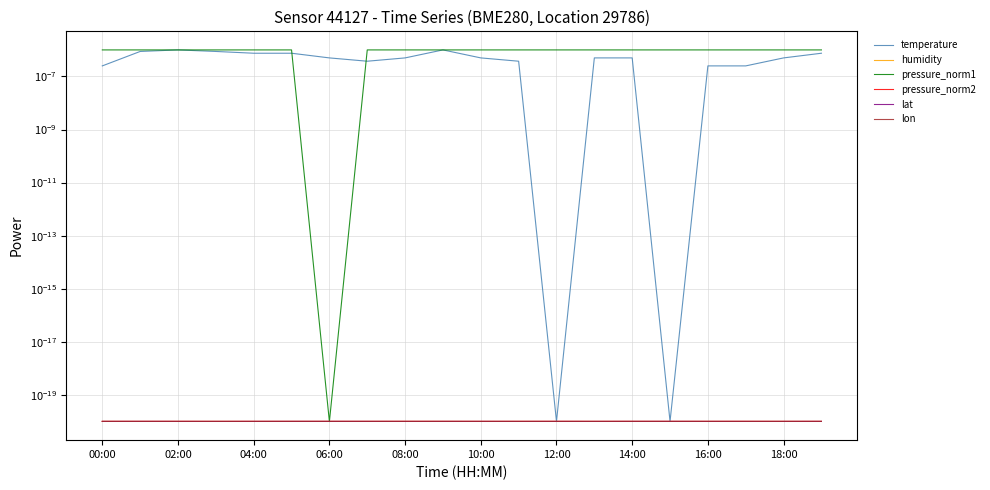

Reading right to left, extract all data points from this chart.

temperature: 0.0	0.0	0.0	0.0	0.0	0.0	0.0	0.0	0.0	0.0	0.0	0.0	0.0	0.0	0.0	0.0	0.0	0.0	0.0	0.0
humidity: 0.0	0.0	0.0	0.0	0.0	0.0	0.0	0.0	0.0	0.0	0.0	0.0	0.0	0.0	0.0	0.0	0.0	0.0	0.0	0.0
pressure_norm1: 0.0	0.0	0.0	0.0	0.0	0.0	0.0	0.0	0.0	0.0	0.0	0.0	0.0	0.0	0.0	0.0	0.0	0.0	0.0	0.0
pressure_norm2: 0.0	0.0	0.0	0.0	0.0	0.0	0.0	0.0	0.0	0.0	0.0	0.0	0.0	0.0	0.0	0.0	0.0	0.0	0.0	0.0
lat: 0.0	0.0	0.0	0.0	0.0	0.0	0.0	0.0	0.0	0.0	0.0	0.0	0.0	0.0	0.0	0.0	0.0	0.0	0.0	0.0
lon: 0.0	0.0	0.0	0.0	0.0	0.0	0.0	0.0	0.0	0.0	0.0	0.0	0.0	0.0	0.0	0.0	0.0	0.0	0.0	0.0